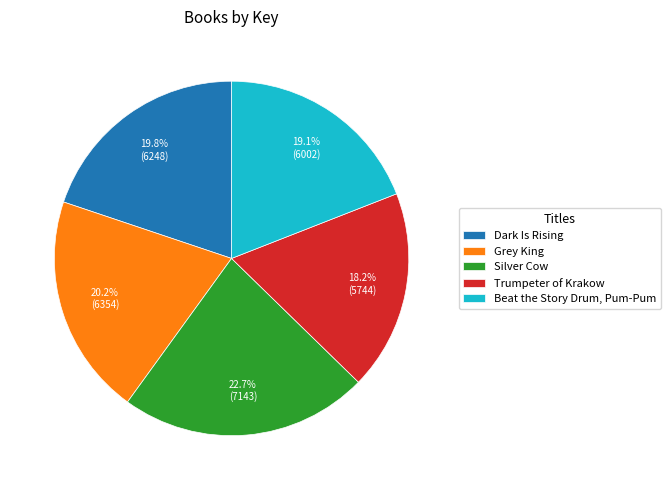

What is the ratio of the value at Grey King to the value at Silver Cow?

0.9